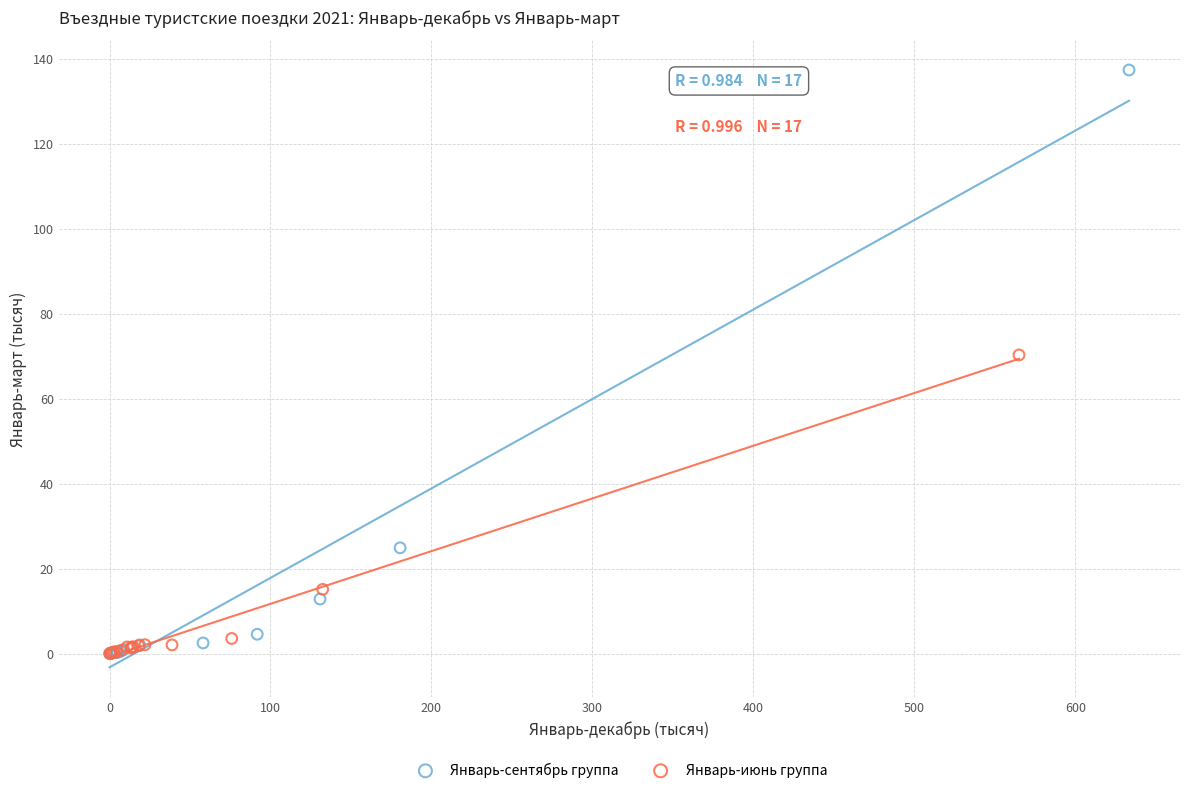

Which series reaches the maximum Y coordinate?

Январь-сентябрь группа